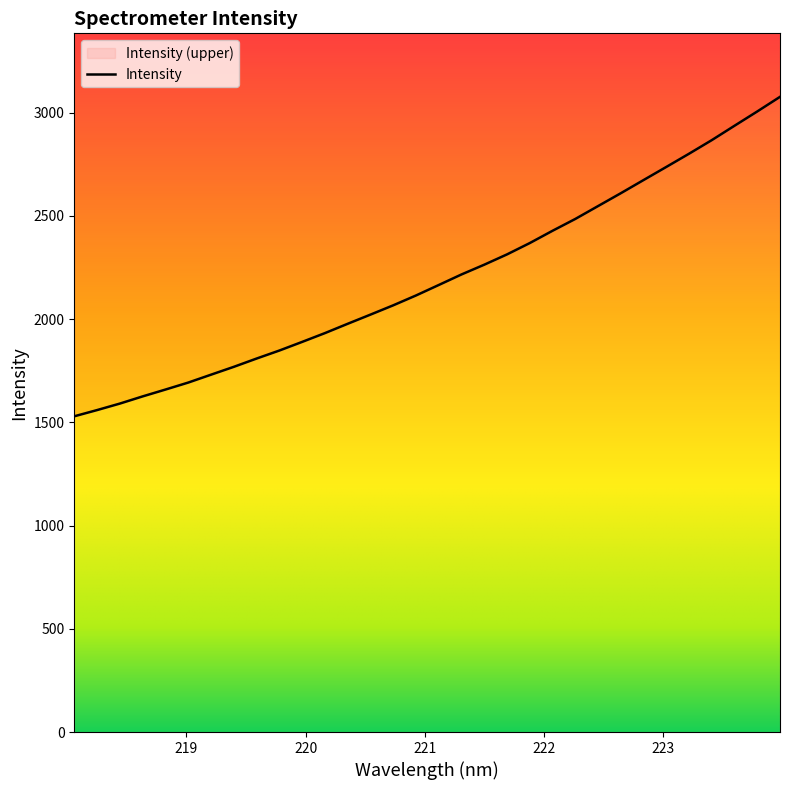

How many lines are shown in the chart?

1